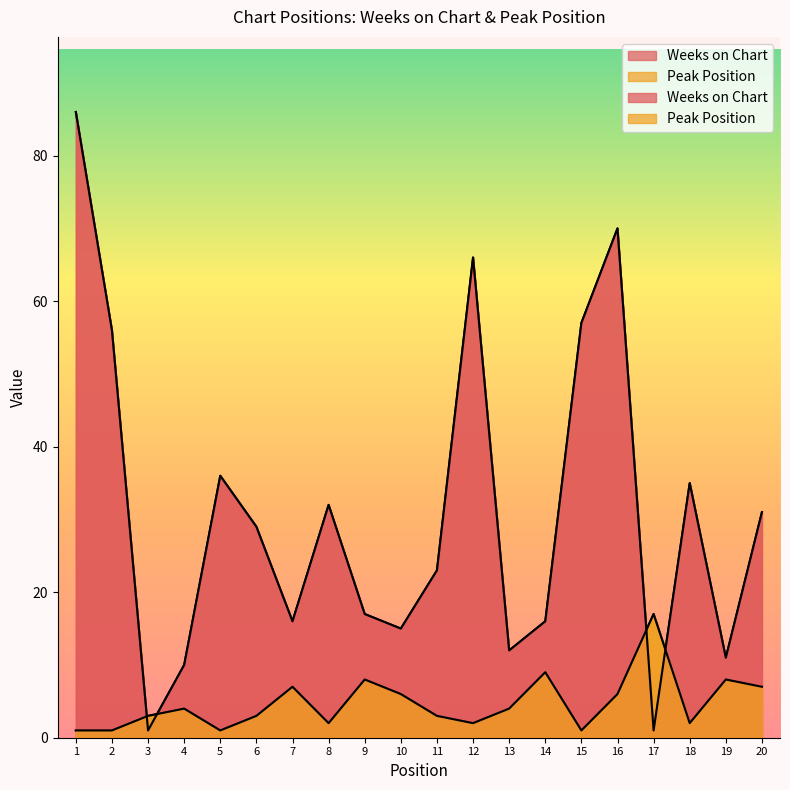

Which category has the highest value in the Weeks on Chart series?

1